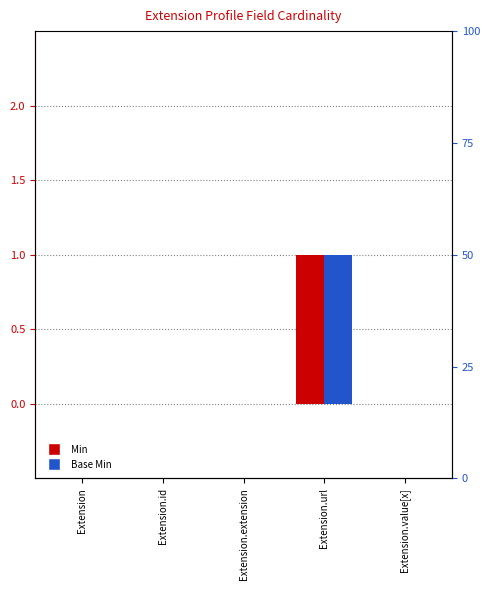

Reading right to left, list all the values displayed in this chart.

Min: Extension.value[x]=0	Extension.url=1	Extension.extension=0	Extension.id=0	Extension=0
Base Min: Extension.value[x]=0	Extension.url=1	Extension.extension=0	Extension.id=0	Extension=0